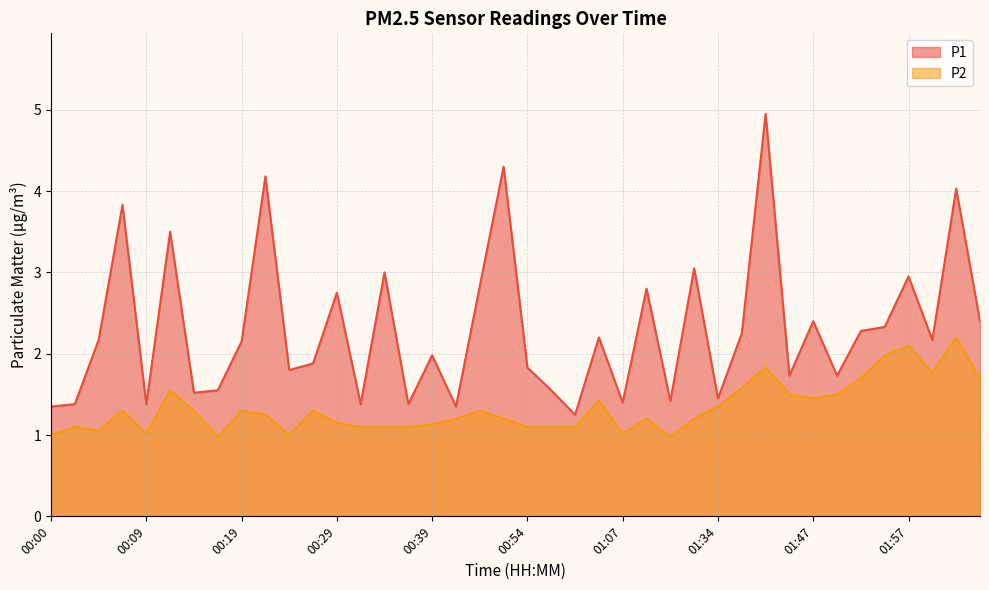

How many values in the P2 series exceed 1?

36